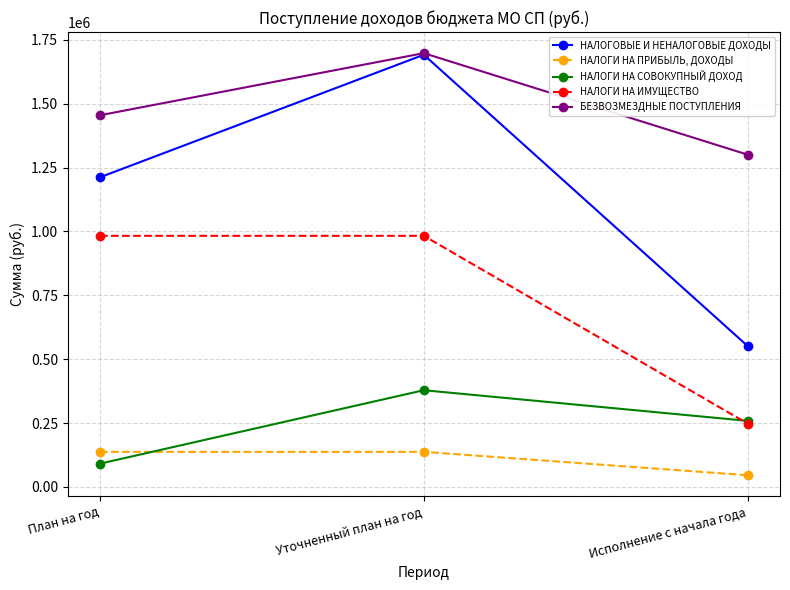

How many distinct data groups are displayed?

5